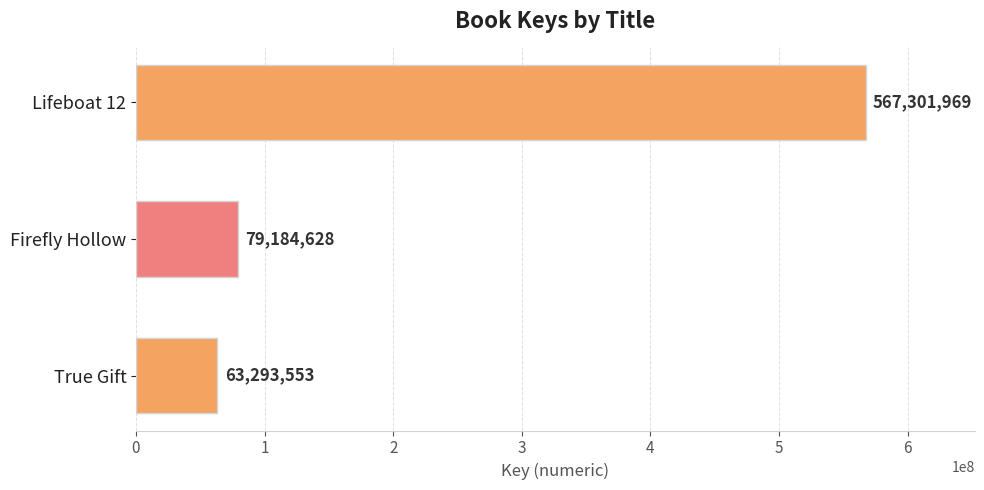

What is the approximate value at True Gift, to the nearest 100?

63293600